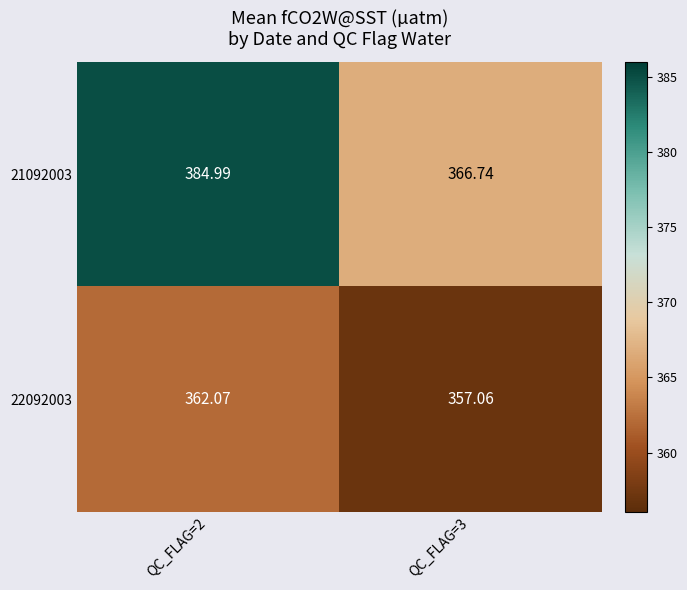

Is the value of 22092003 at QC_FLAG=3 greater than the value of 21092003 at QC_FLAG=2?

No